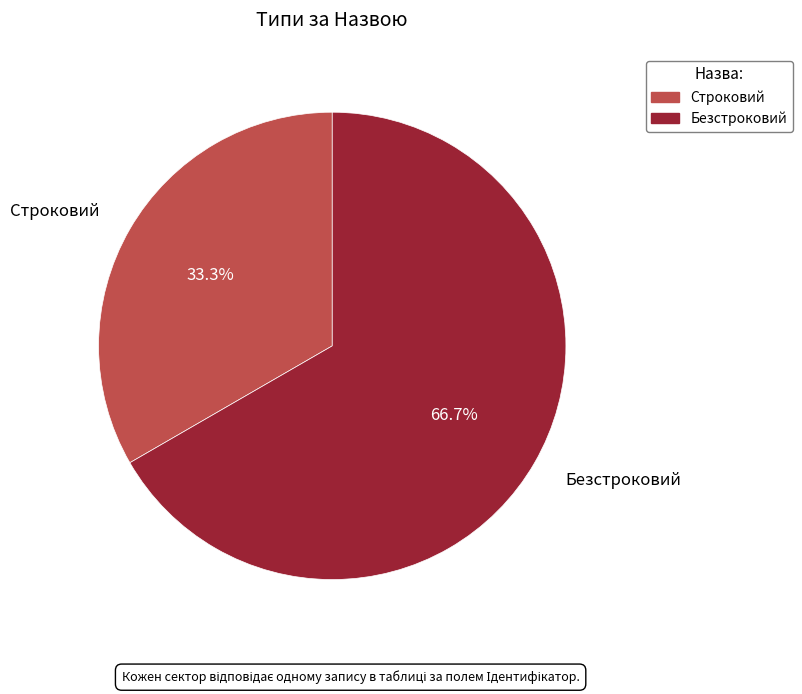

What percentage do Безстроковий and Строковий together represent?

100.0%